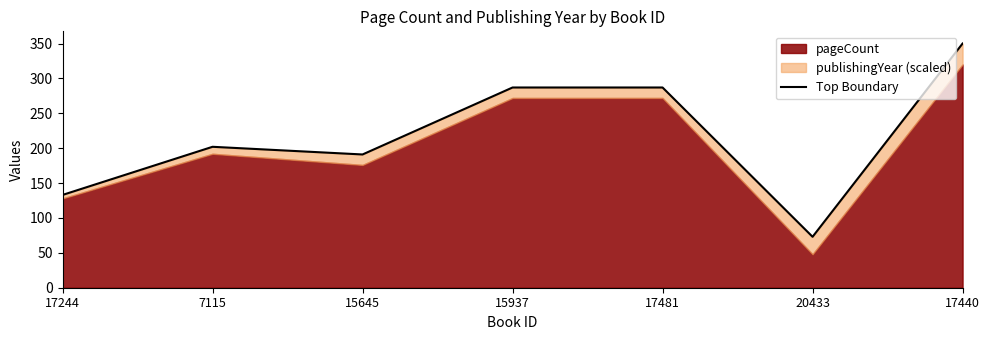

True or false: there are more than 2 points higher than both neighbors.

False